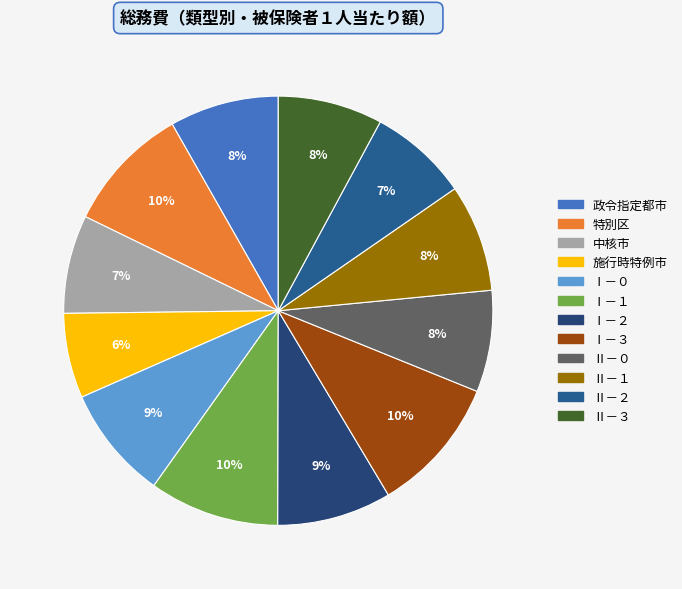

Rank the categories by value from lowest to highest.

施行時特例市, 中核市, Ⅱ－２, Ⅱ－０, Ⅱ－３, Ⅱ－１, 政令指定都市, Ⅰ－０, Ⅰ－２, 特別区, Ⅰ－１, Ⅰ－３